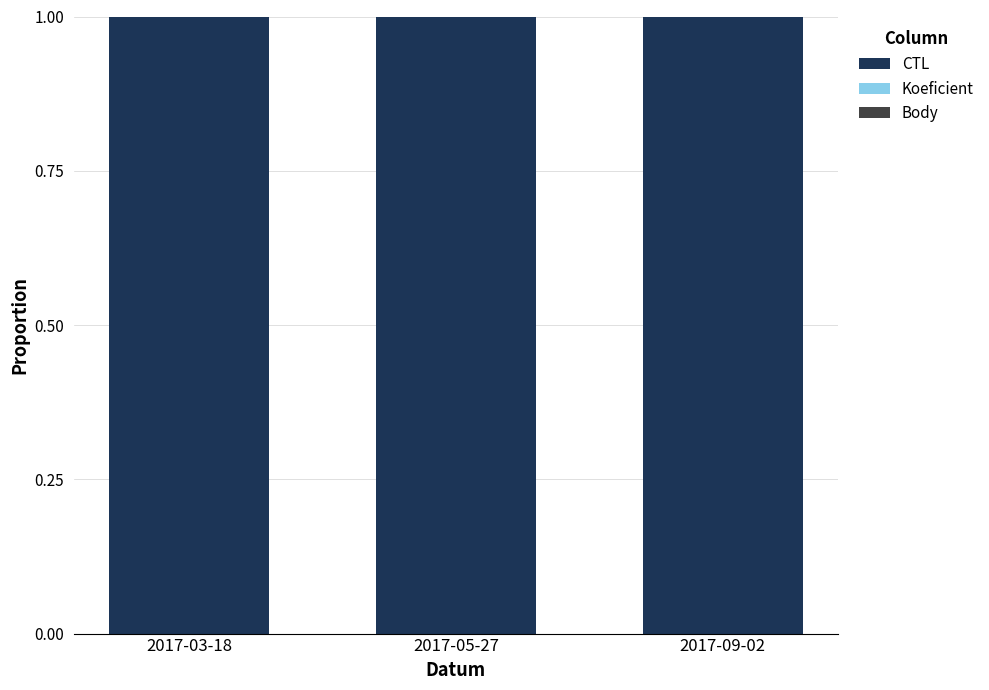

What is the sum of all CTL values?

3.0